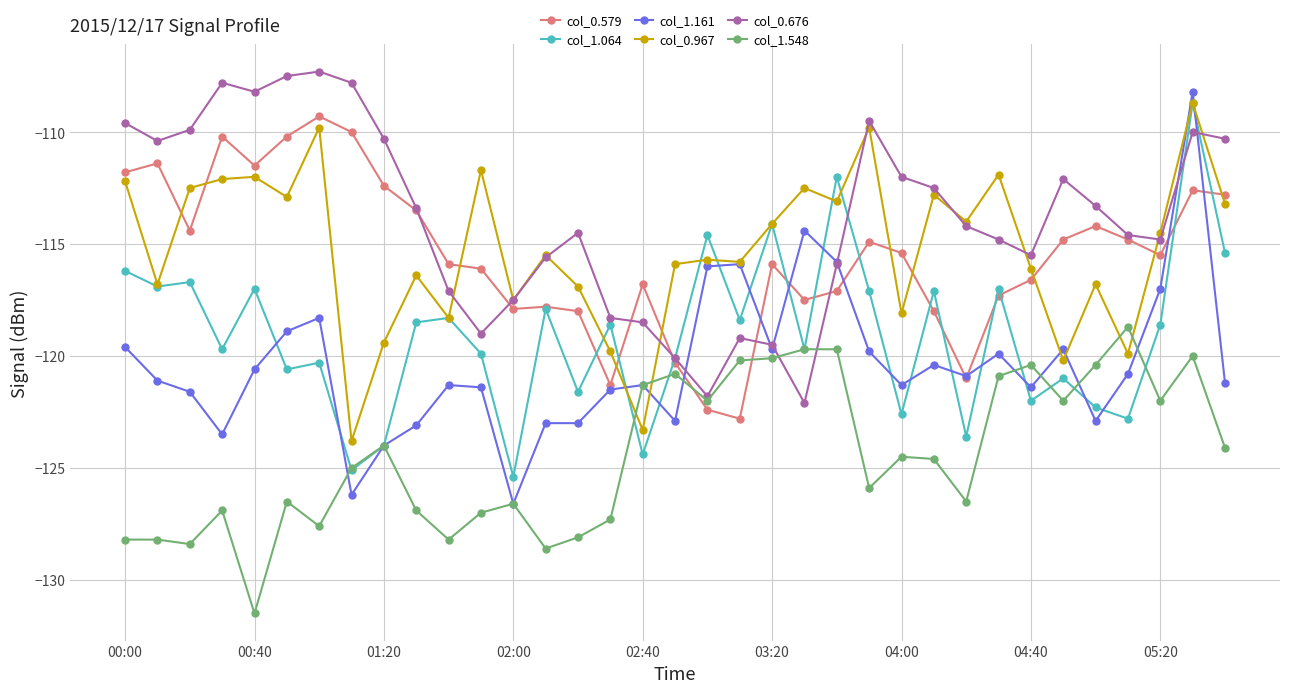

Does the chart have visible grid lines?

Yes